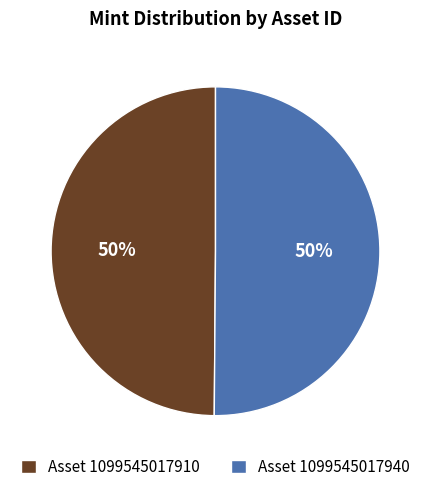

Is the sum of Asset 1099545017910 and Asset 1099545017940 greater than half?

Yes